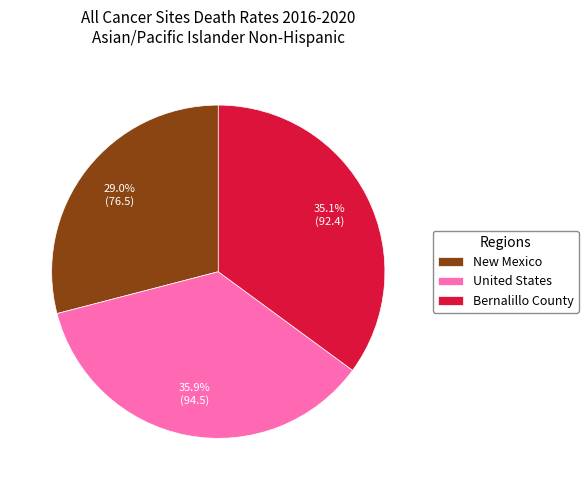

What percentage is the Bernalillo County slice, to the nearest percent?

35%